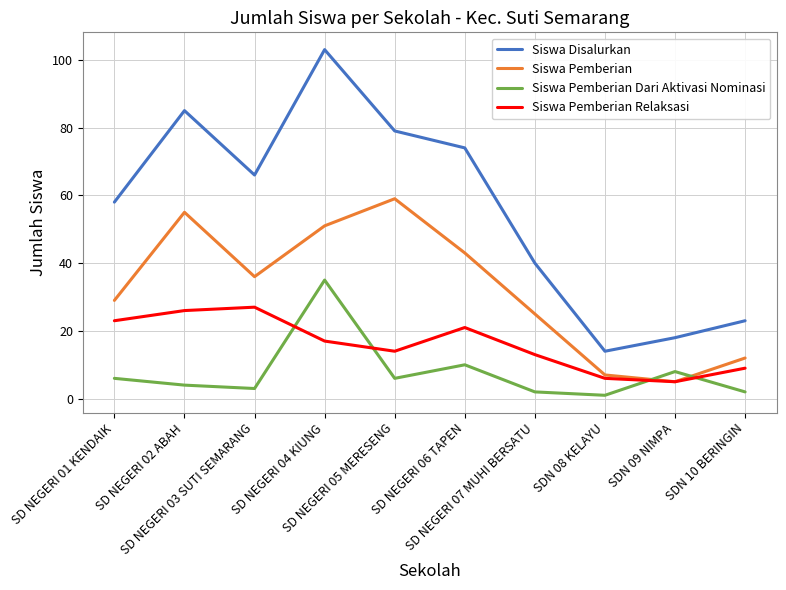

True or false: Siswa Pemberian and Siswa Disalurkan cross at least once.

False